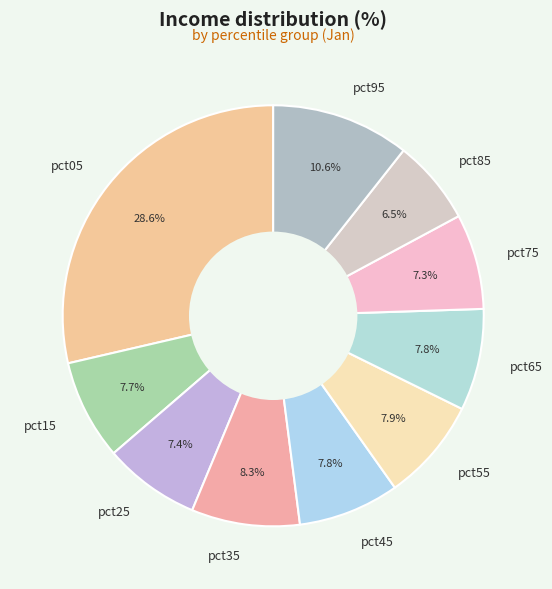

How many segments does this pie chart have?

10